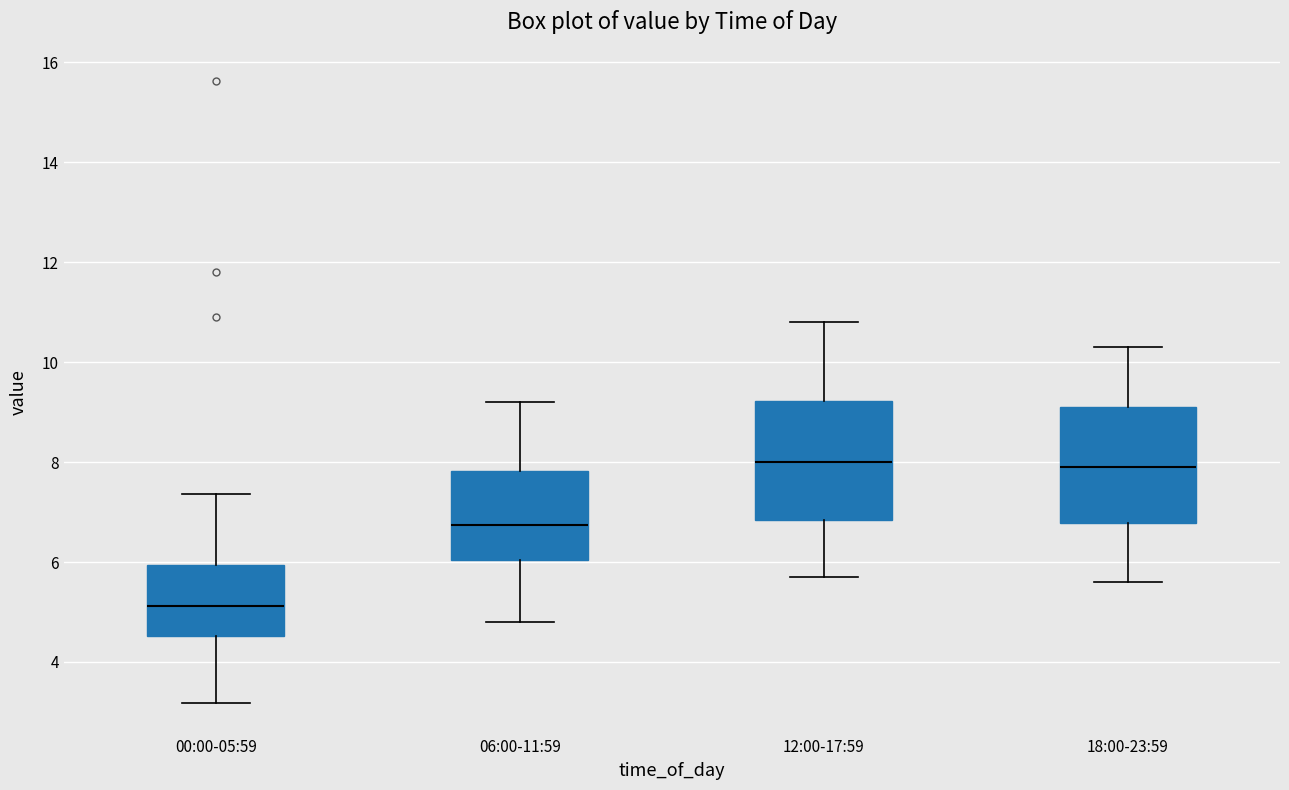

Where is the lower edge of the box for 06:00-11:59 on the y-axis? The values are not printed on the chart, so give them approximately, as read against the axis.

6.0